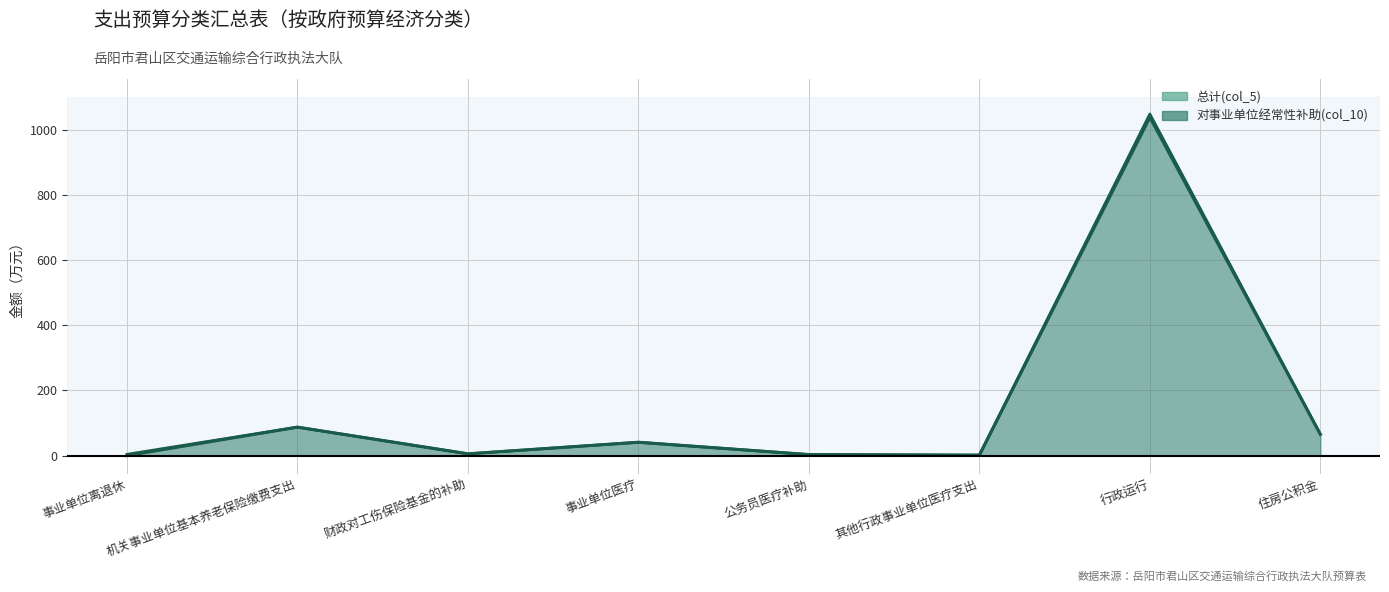

The value of 对事业单位经常性补助(col_10) at 事业单位离退休 is 0.0. True or false?

True